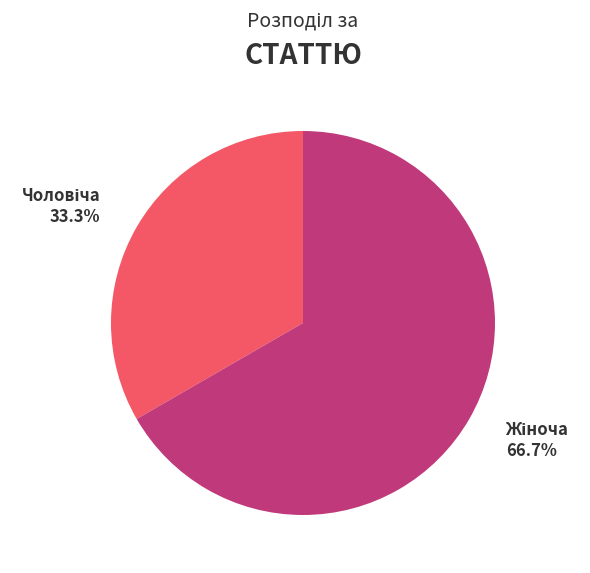

Is there any slice that represents more than half of the pie?

Yes